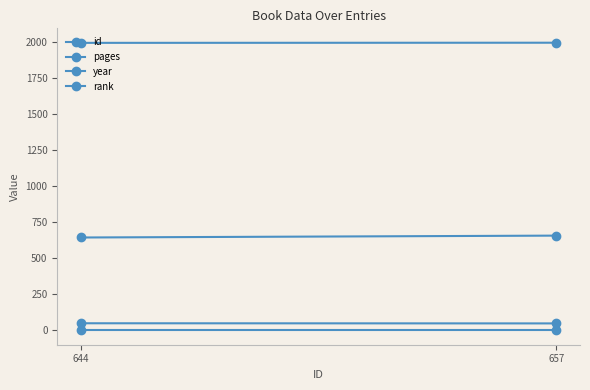

Read the rank value at 644.

1